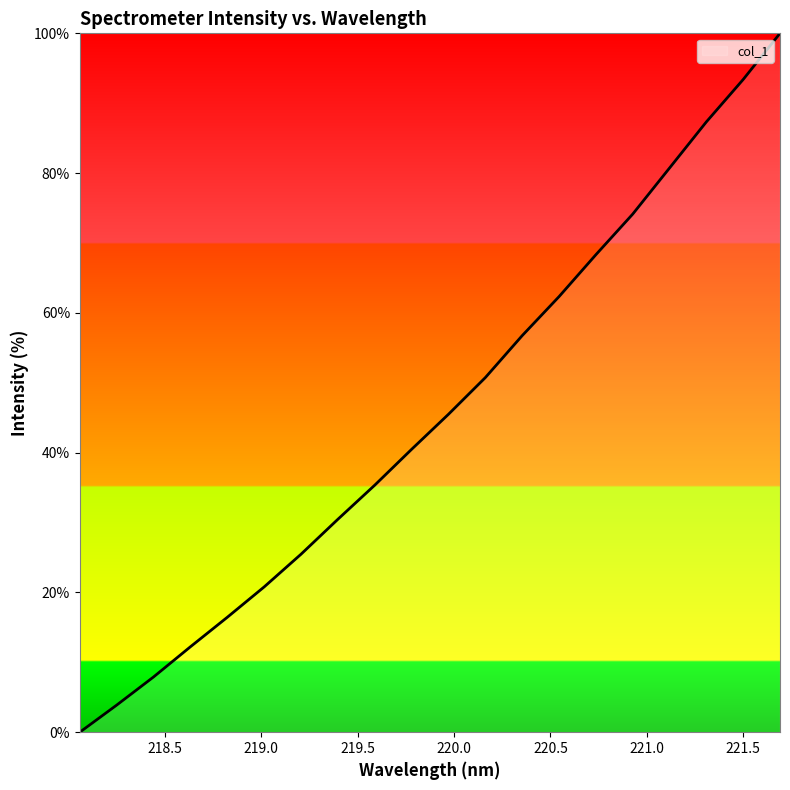

What is the difference between the maximum and minimum values?

100.0